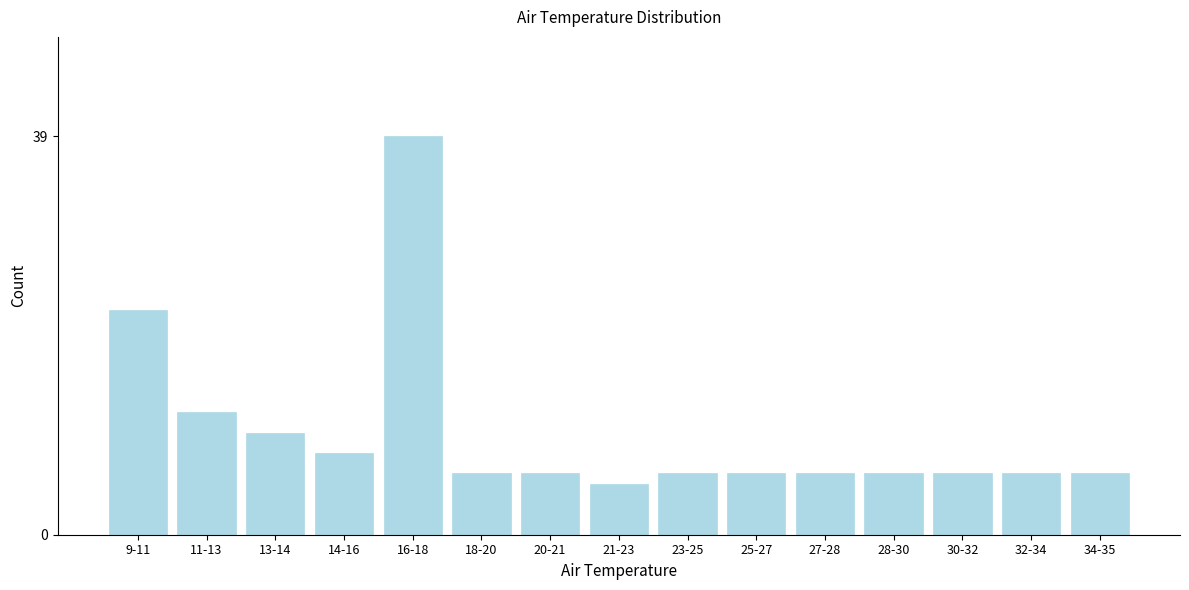

Reading right to left, list all the values displayed in this chart.

34-35=6	32-34=6	30-32=6	28-30=6	27-28=6	25-27=6	23-25=6	21-23=5	20-21=6	18-20=6	16-18=39	14-16=8	13-14=10	11-13=12	9-11=22